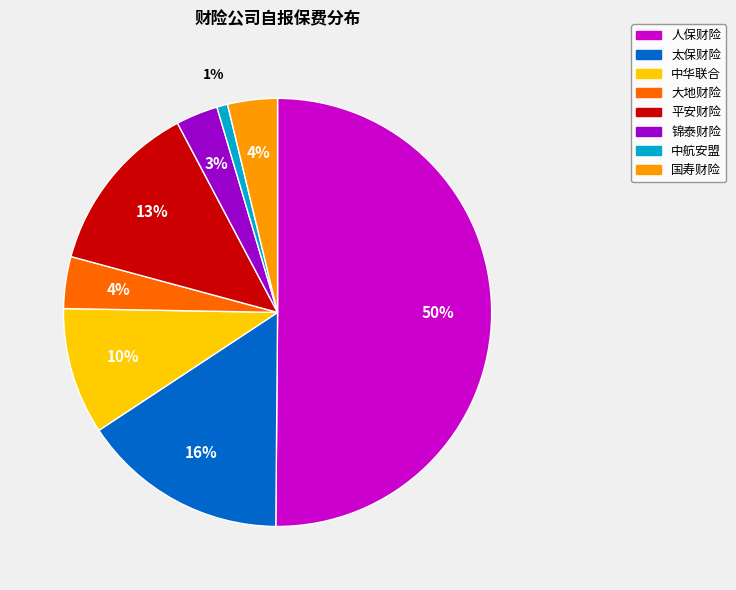

Which category has the biggest portion of the pie?

人保财险